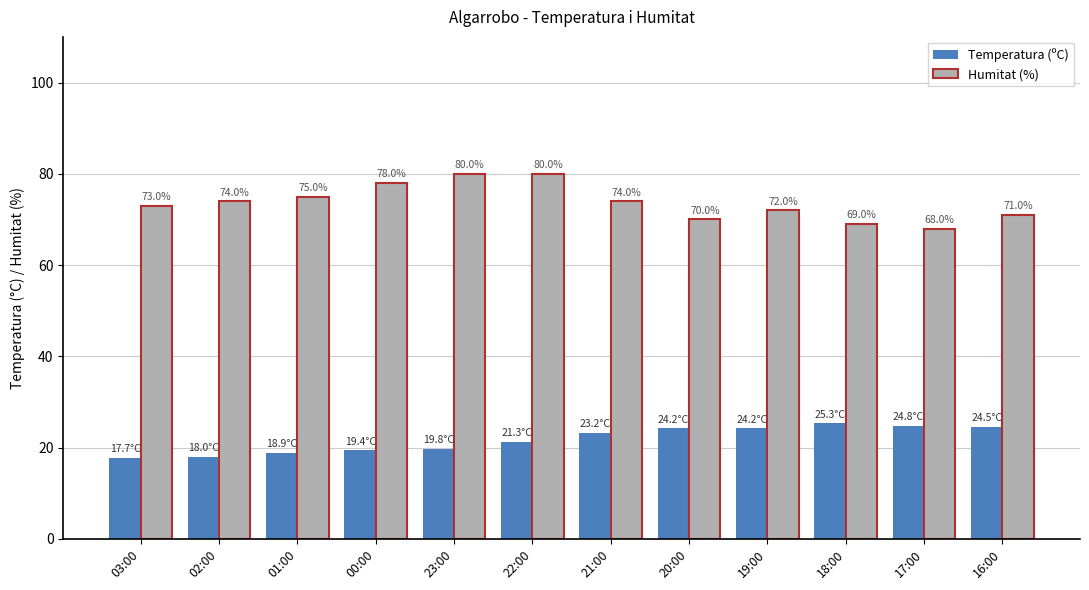

Which category has the lowest value in the Humitat (%) series?

17:00